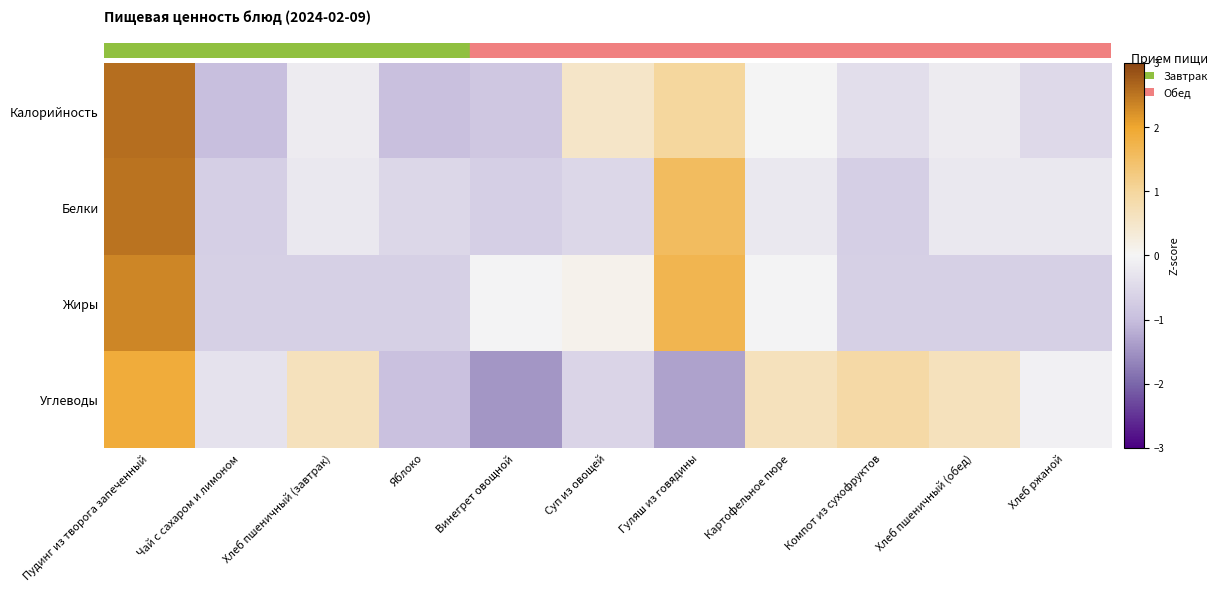

Reading left to right, transcribe all the data shown in this chart.

Калорийность: Пудинг из творога запеченный=2.6	Чай с сахаром и лимоном=-1.0	Хлеб пшеничный (завтрак)=-0.2	Яблоко=-1.0	Винегрет овощной=-0.8	Суп из овощей=0.5	Гуляш из говядины=1.0	Картофельное пюре=-0.0	Компот из сухофруктов=-0.4	Хлеб пшеничный (обед)=-0.2	Хлеб ржаной=-0.5
Белки: Пудинг из творога запеченный=2.5	Чай с сахаром и лимоном=-0.7	Хлеб пшеничный (завтрак)=-0.2	Яблоко=-0.5	Винегрет овощной=-0.7	Суп из овощей=-0.5	Гуляш из говядины=1.6	Картофельное пюре=-0.2	Компот из сухофруктов=-0.7	Хлеб пшеничный (обед)=-0.2	Хлеб ржаной=-0.2
Жиры: Пудинг из творога запеченный=2.3	Чай с сахаром и лимоном=-0.7	Хлеб пшеничный (завтрак)=-0.7	Яблоко=-0.7	Винегрет овощной=-0.0	Суп из овощей=0.1	Гуляш из говядины=1.7	Картофельное пюре=-0.0	Компот из сухофруктов=-0.7	Хлеб пшеничный (обед)=-0.7	Хлеб ржаной=-0.7
Углеводы: Пудинг из творога запеченный=1.9	Чай с сахаром и лимоном=-0.3	Хлеб пшеничный (завтрак)=0.7	Яблоко=-1.0	Винегрет овощной=-1.5	Суп из овощей=-0.6	Гуляш из говядины=-1.3	Картофельное пюре=0.7	Компот из сухофруктов=0.9	Хлеб пшеничный (обед)=0.7	Хлеб ржаной=-0.1